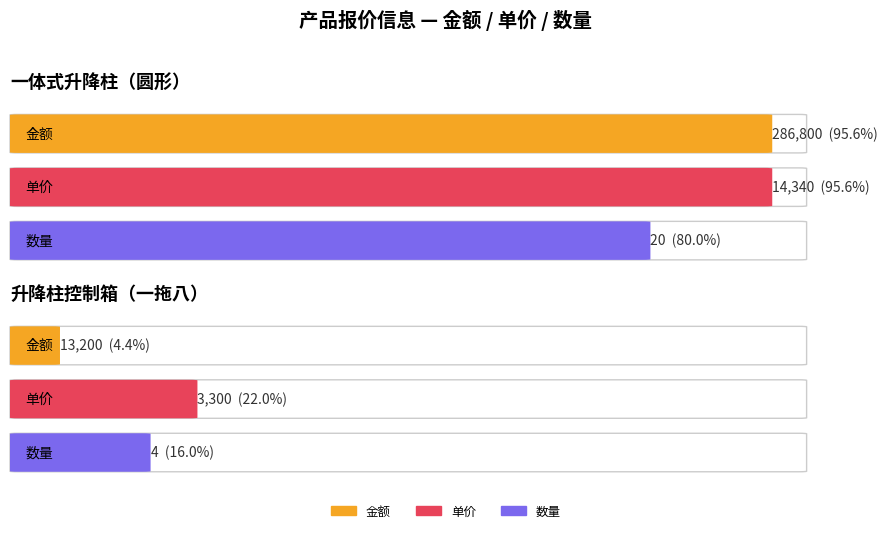

Does the chart contain stacked bars?

No